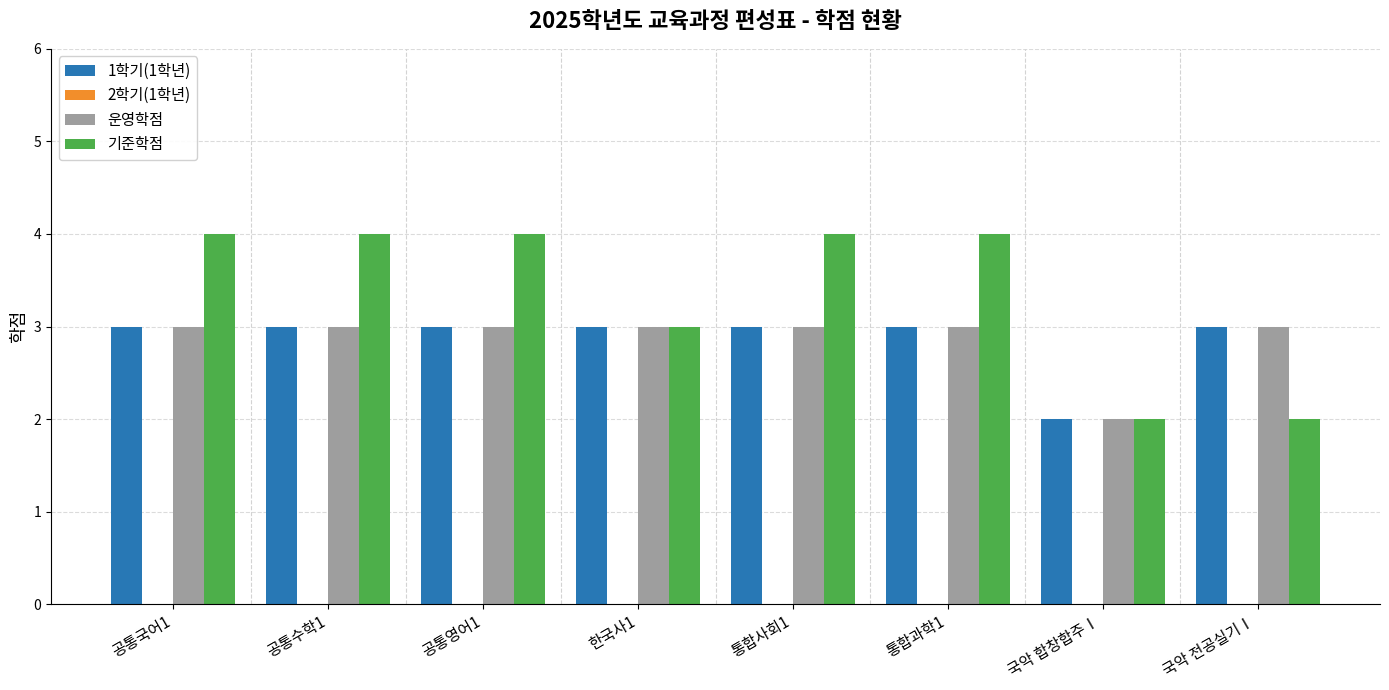

The 1학기(1학년) series shows 5 at 공통국어1. True or false?

False